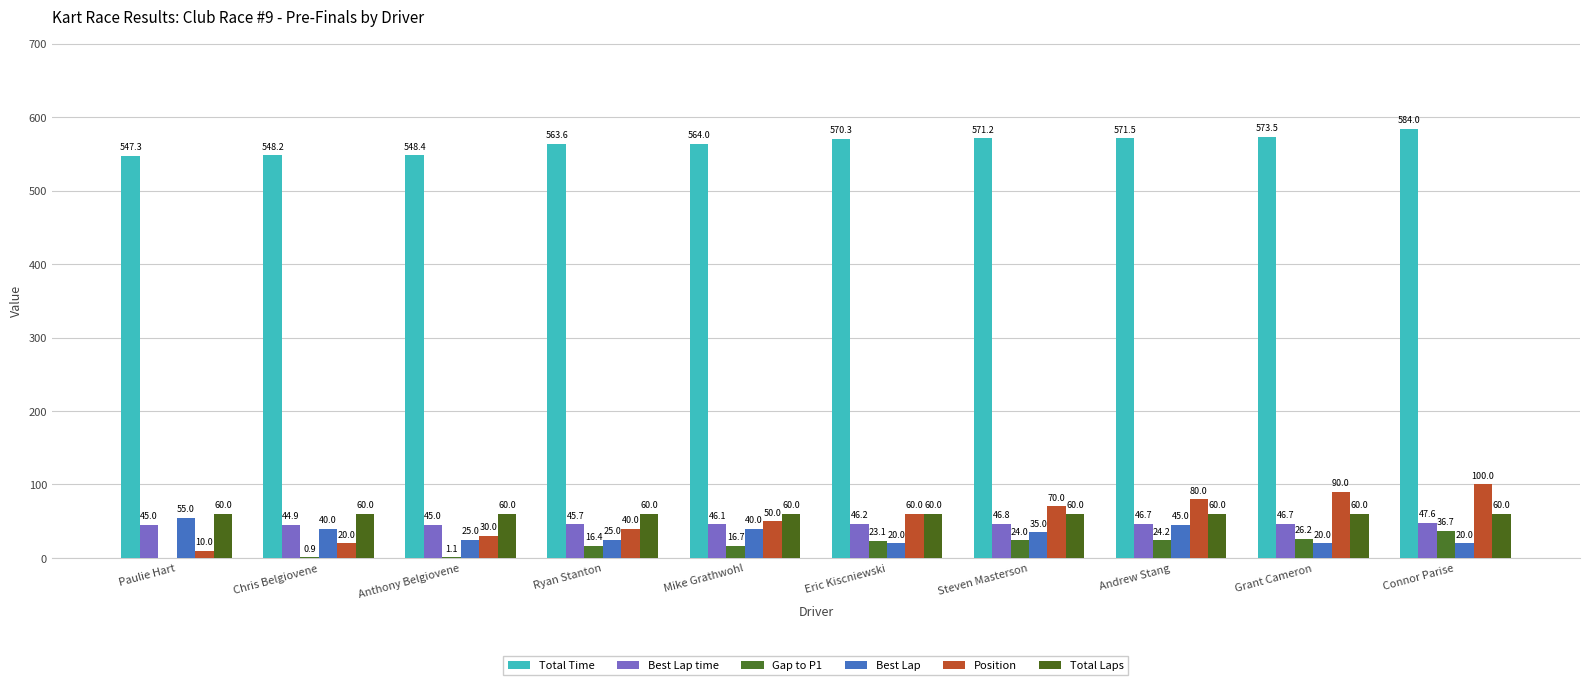

What is the difference between the Position values at Eric Kiscniewski and Andrew Stang?

20.0